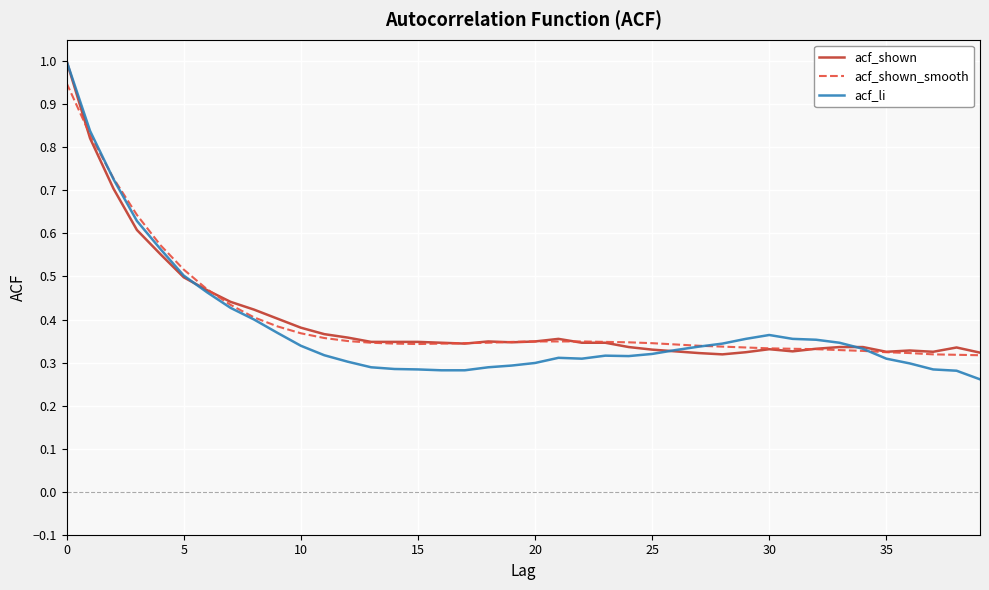

What is the maximum value shown in the chart?

1.0